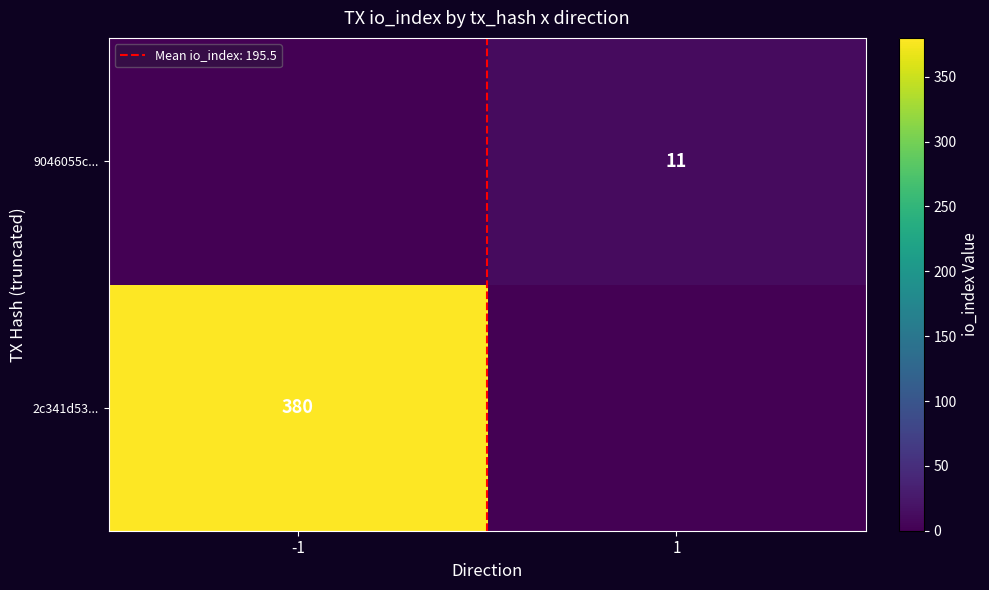

What is the average value of the 2c341d53... series?

190